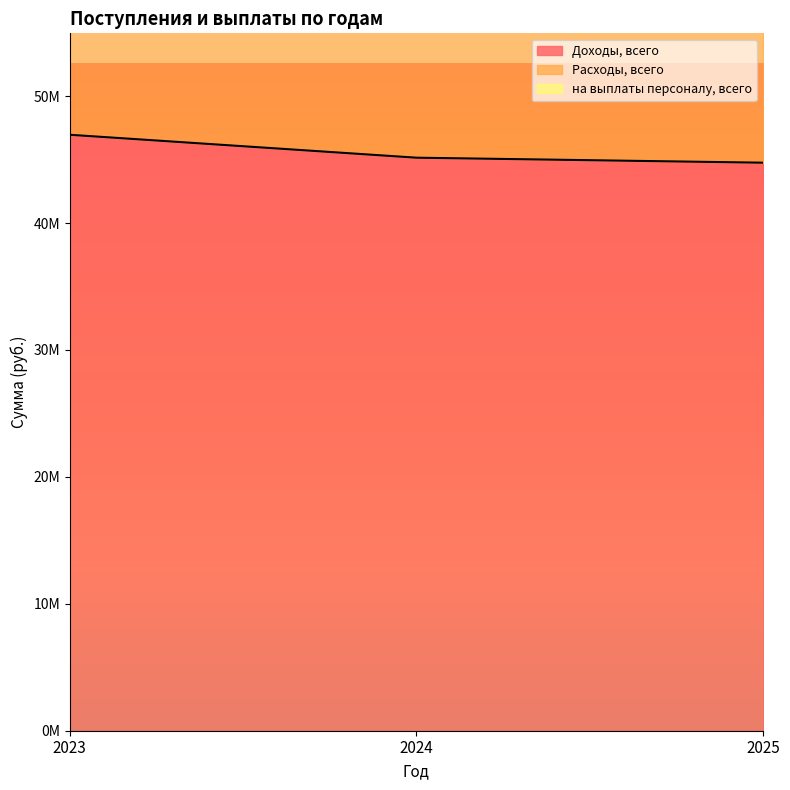

What is the difference between the Доходы, всего values at 2024 and 2023?

1805969.2